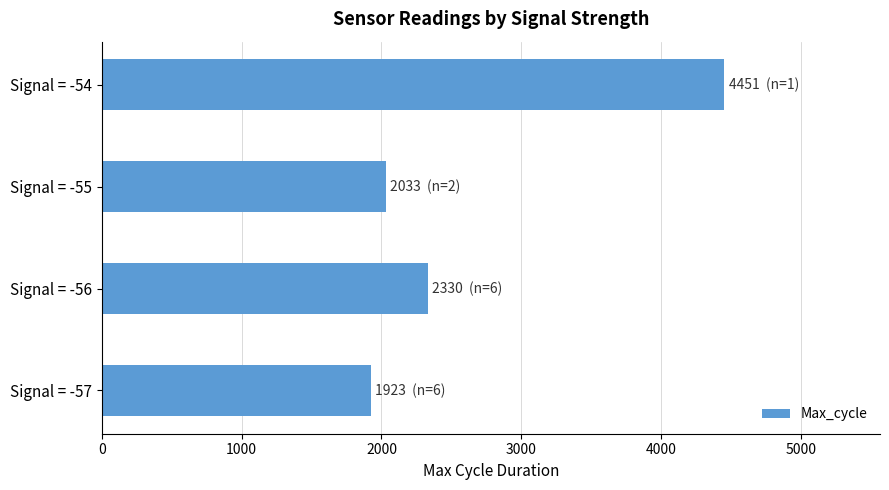

What is the difference between the maximum and minimum values?

2528.0